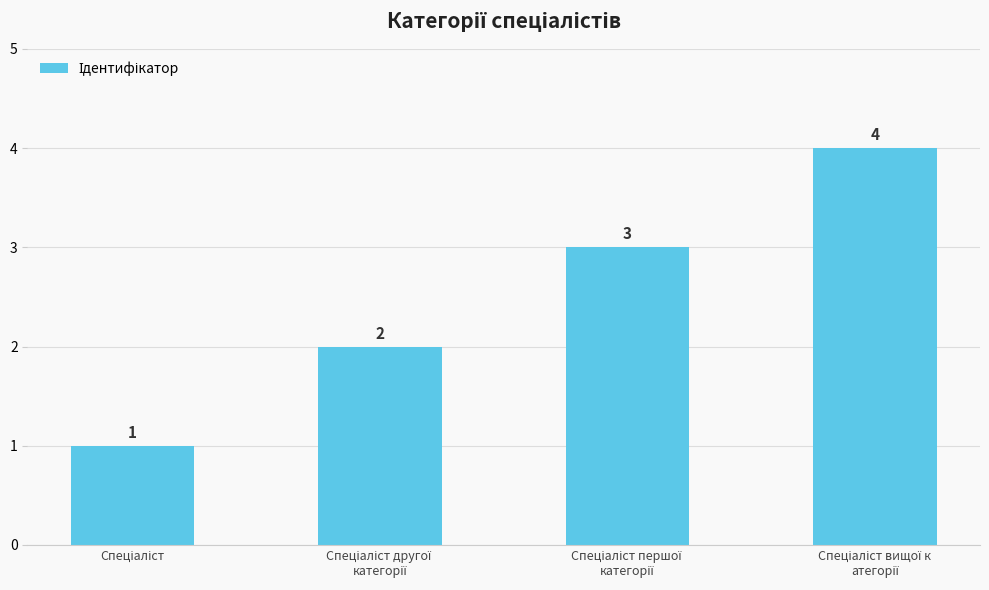

Are the bars horizontal?

No